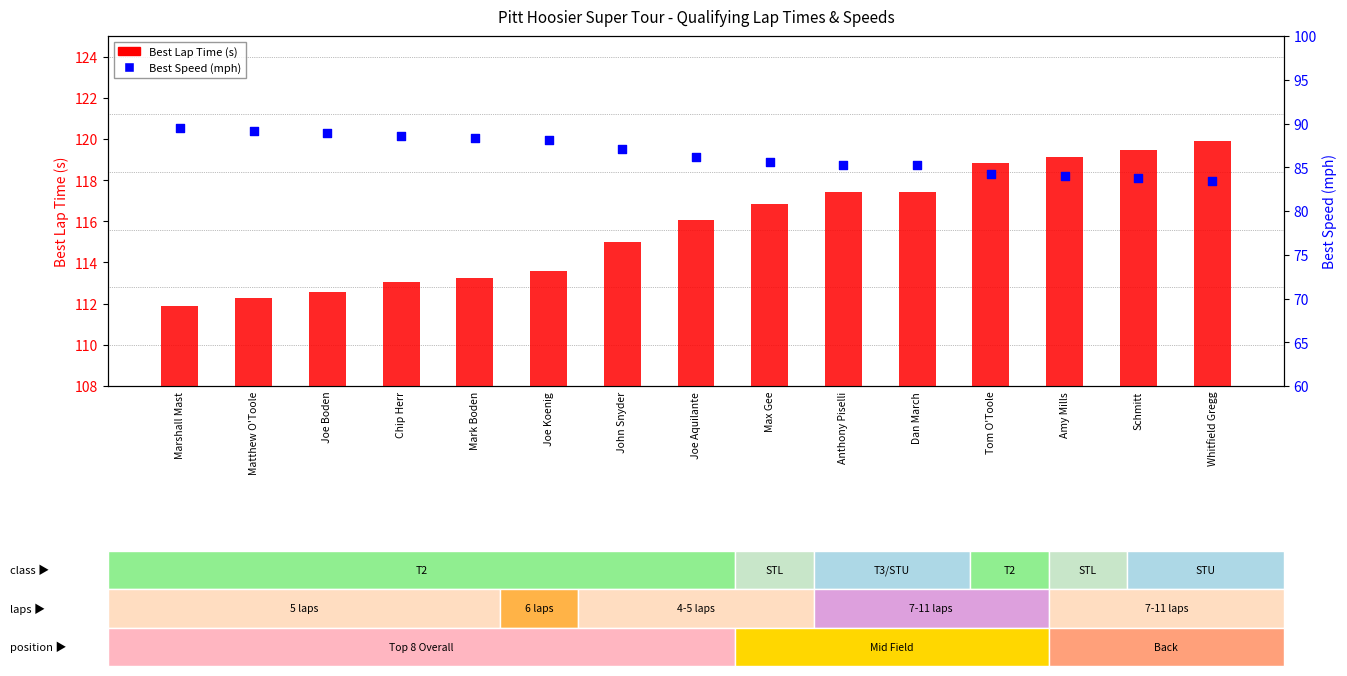

What are all the series names shown in the legend?

Best Lap Time (s), Best Speed (mph)